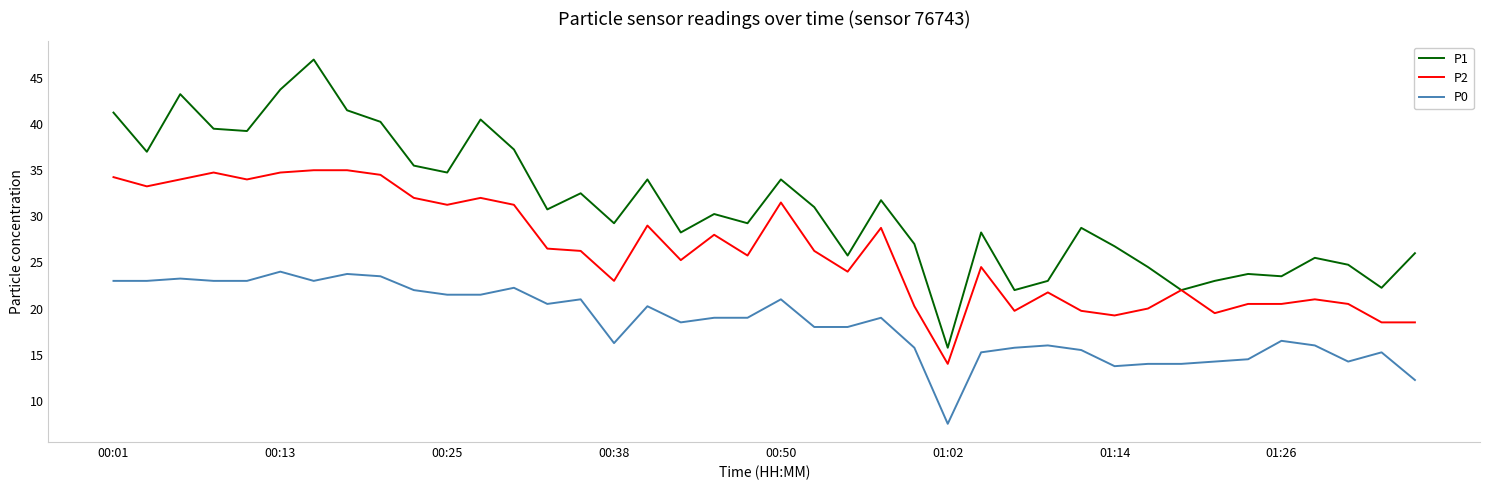

What is the minimum value shown in the chart?

7.5